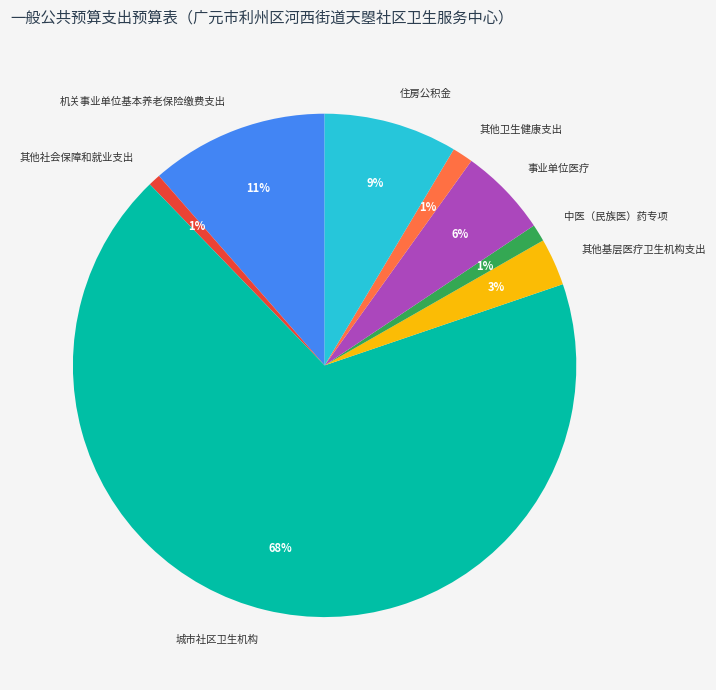

Between 城市社区卫生机构 and 其他基层医疗卫生机构支出, which is larger?

城市社区卫生机构